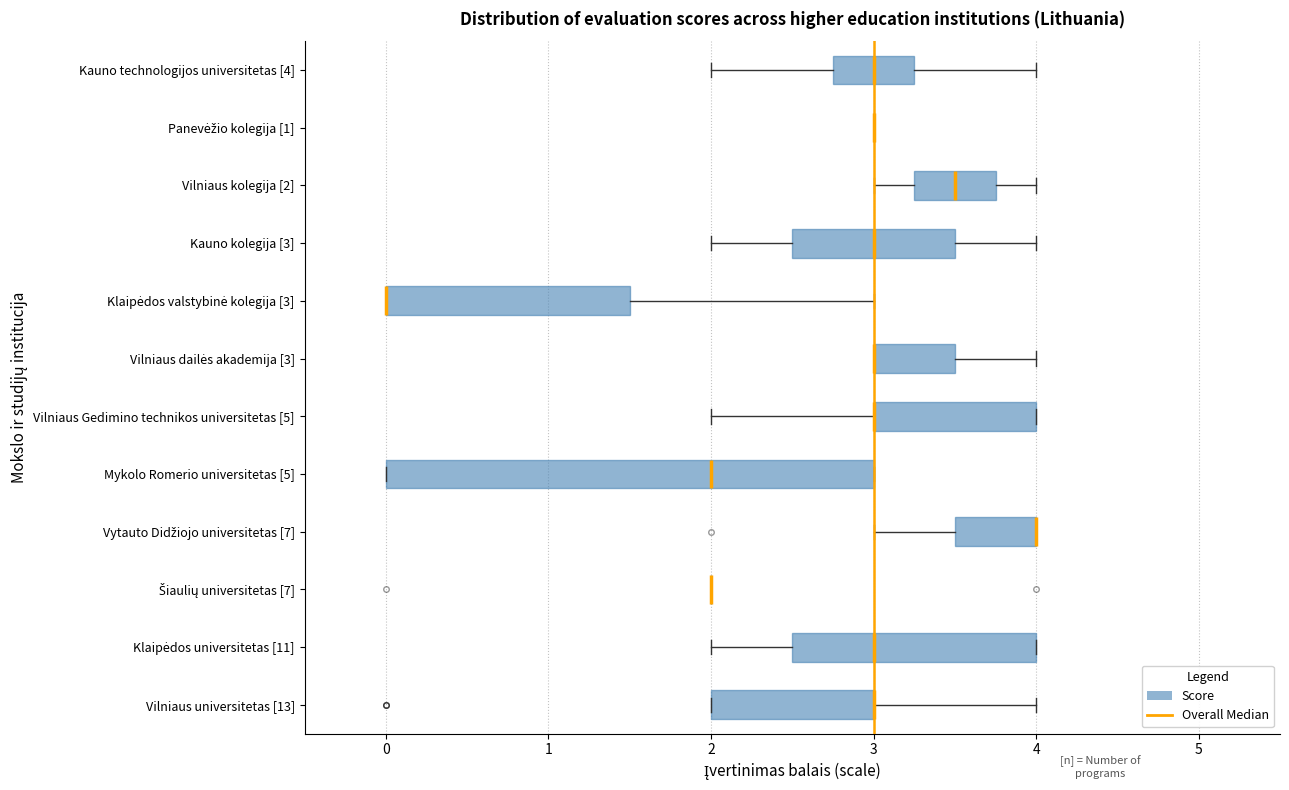

Comparing the boxes themselves (not the whiskers), which one is the widest?

Mykolo Romerio universitetas [5]